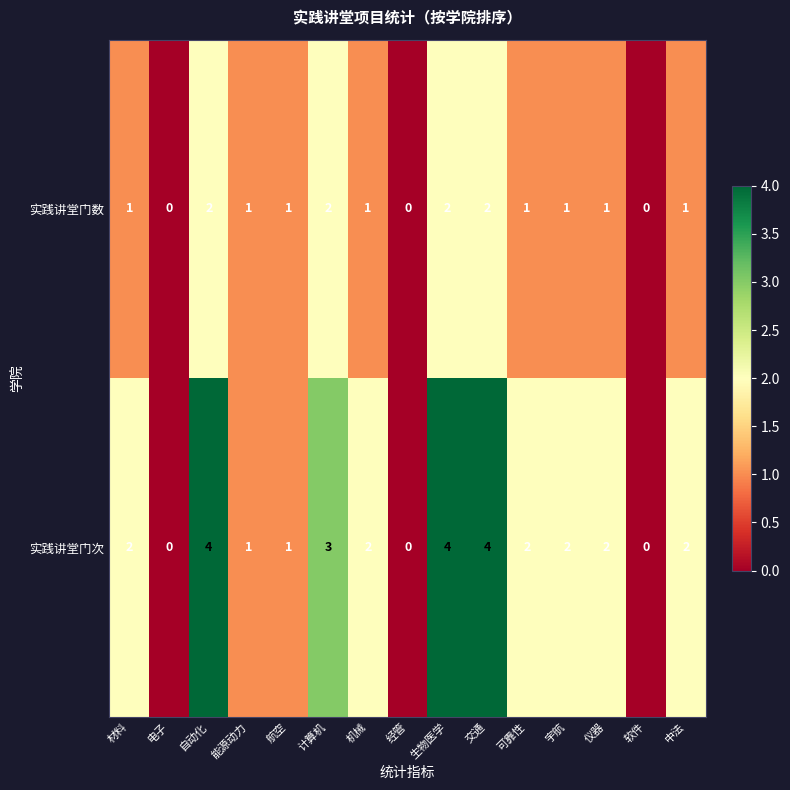

What is the difference between the second highest and second lowest values in the 实践讲堂门次 series?

4